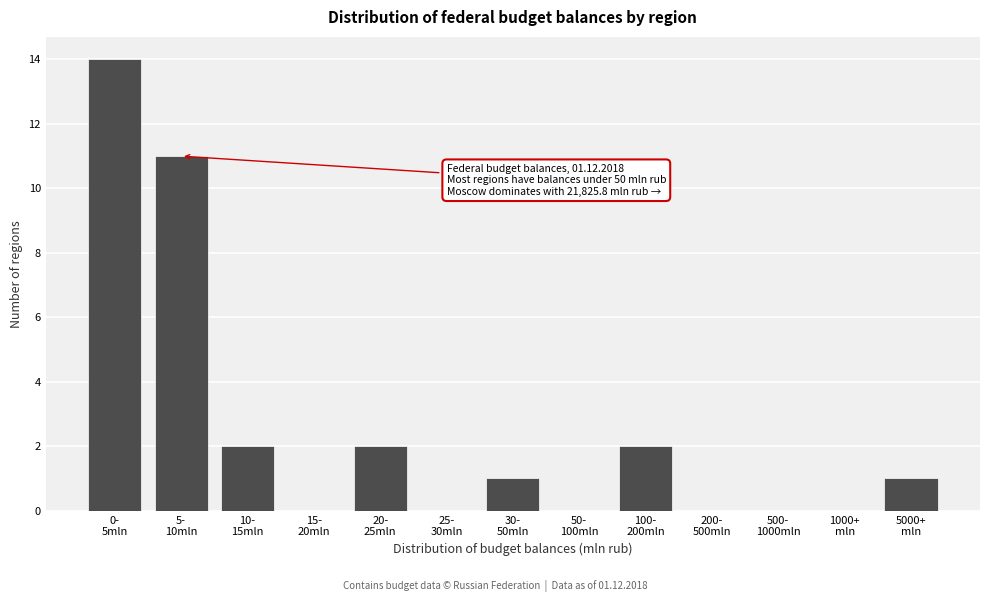

What is the maximum value shown in the chart?

14